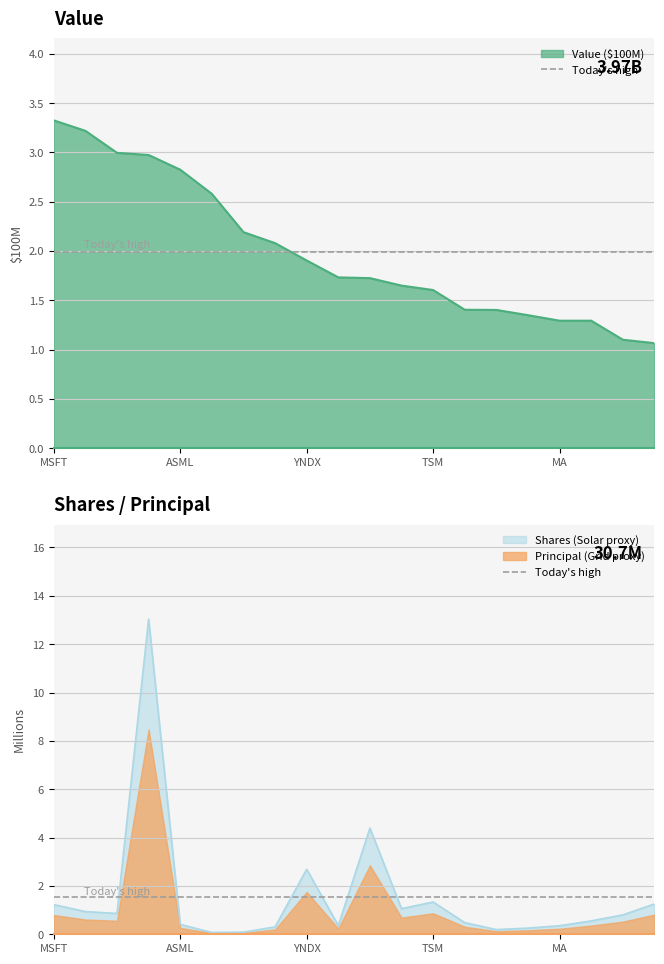

Reading left to right, list all the values displayed in this chart.

Value ($): MSFT=3.3	BGNE=3.2	FB=3.0	VALE=3.0	ASML=2.8	AMZN=2.6	GOOG=2.2	TSLA=2.1	YNDX=1.9	AVGO=1.7	HCM=1.7	JPM=1.6	TSM=1.6	PYPL=1.4	CHTR=1.4	NFLX=1.3	MA=1.3	V=1.3	AAPL=1.1	MU=1.1
Shares / Principal: MSFT=1.2	BGNE=0.9	FB=0.9	VALE=13.0	ASML=0.4	AMZN=0.1	GOOG=0.1	TSLA=0.3	YNDX=2.7	AVGO=0.4	HCM=4.4	JPM=1.1	TSM=1.3	PYPL=0.5	CHTR=0.2	NFLX=0.3	MA=0.4	V=0.6	AAPL=0.8	MU=1.3